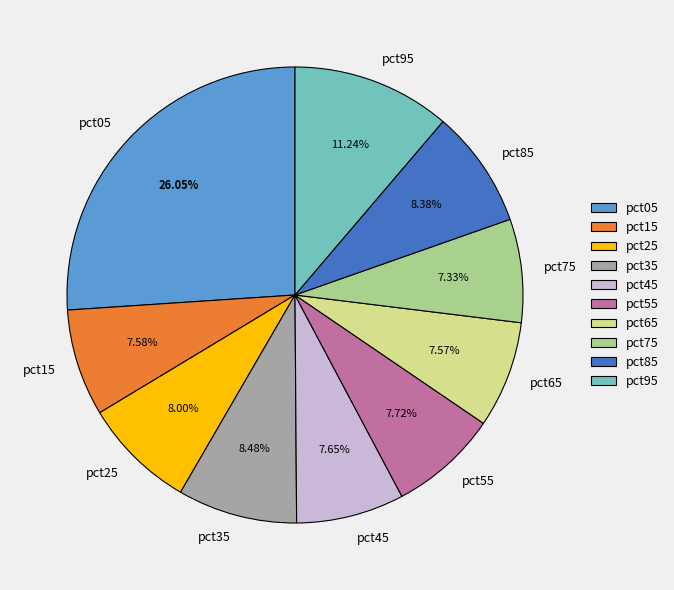

True or false: pct85 accounts for 15% of the total.

False